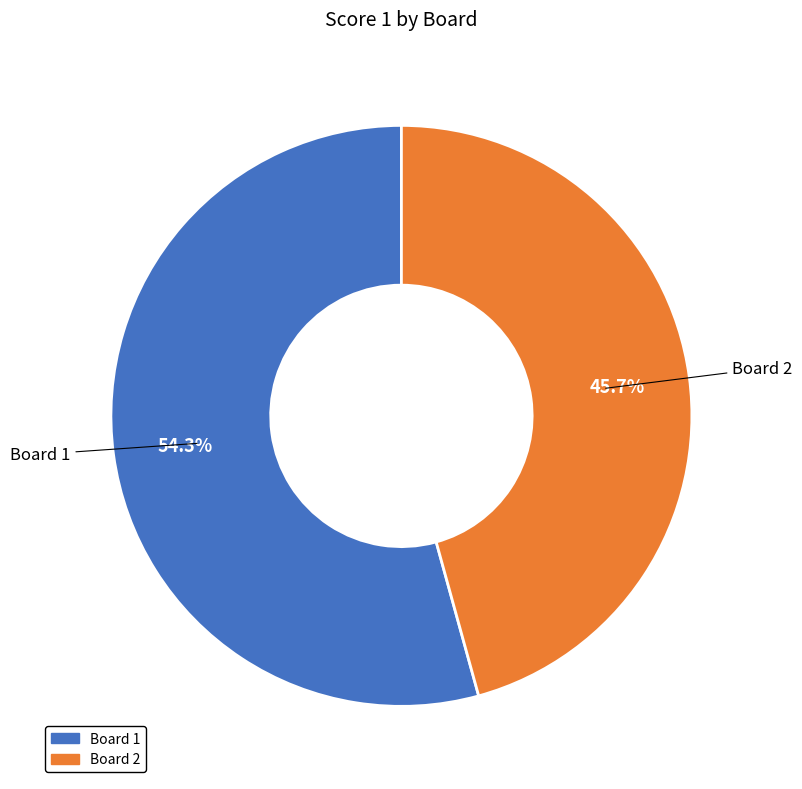

How many segments does this pie chart have?

2